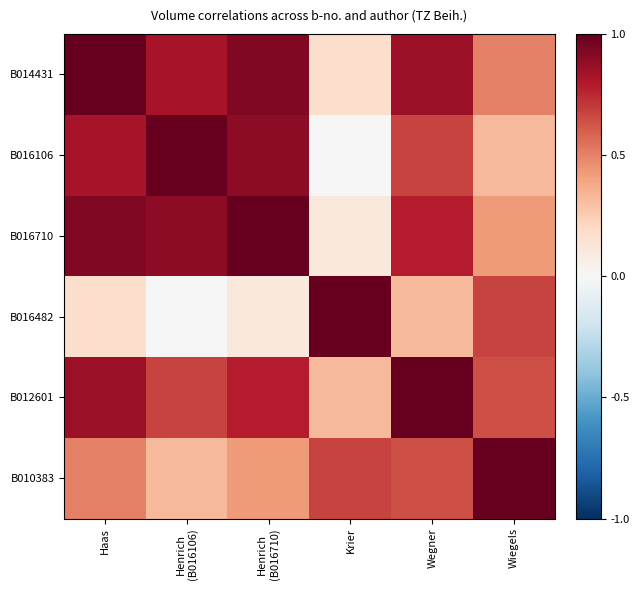

Which series has the largest total across all categories?

B014431